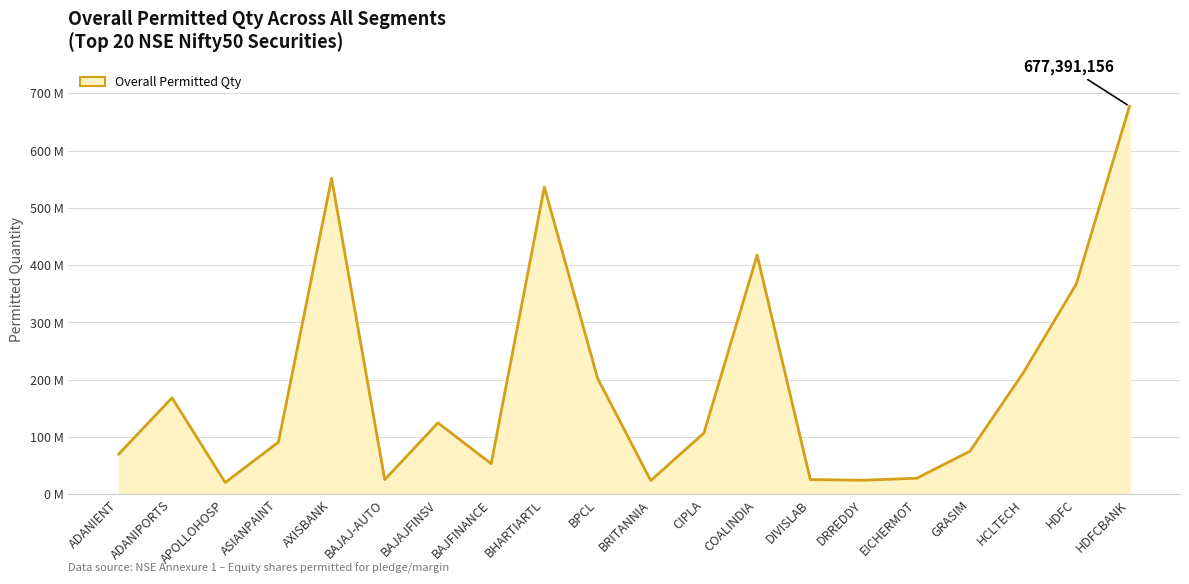

At which category does the data reach its first local peak?

ADANIPORTS